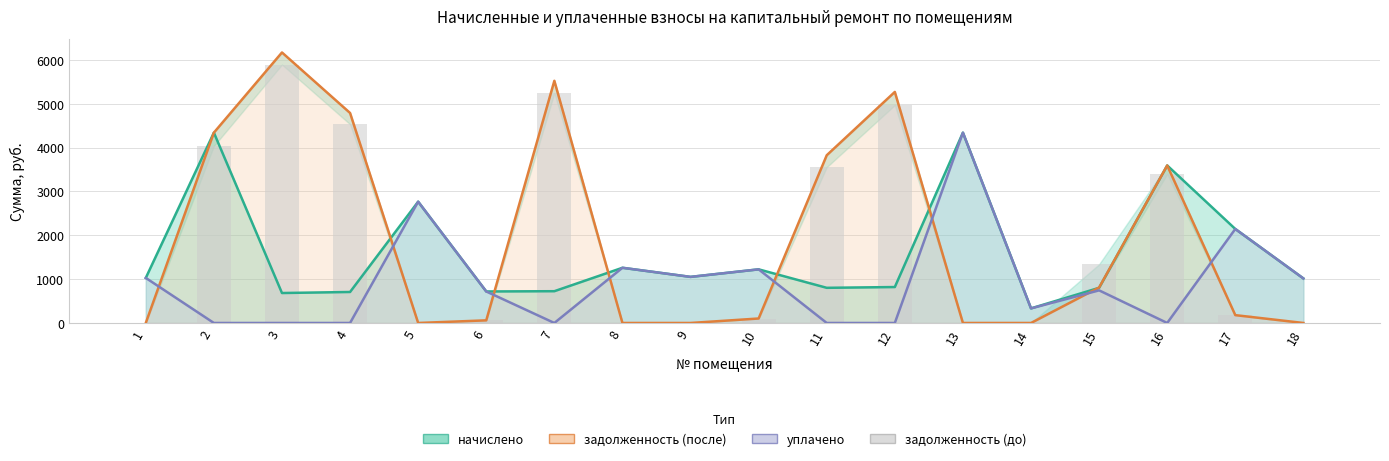

Reading left to right, extract all data points from this chart.

начислено: 1=1027.7	2=4342.1	3=683.2	4=706.9	5=2767.1	6=718.8	7=724.7	8=1259.3	9=1051.4	10=1223.6	11=802.0	12=819.7	13=4342.1	14=332.6	15=802.0	16=3593.7	17=2144.4	18=1015.8
задолженность (после): 1=0.0	2=4342.1	3=6171.6	4=4790.8	5=0.0	6=59.9	7=5524.7	8=0.0	9=0.0	10=102.0	11=3826.5	12=5271.2	13=0.0	14=0.0	15=809.4	16=3593.7	17=178.7	18=0.0
уплачено: 1=1027.7	2=0.0	3=0.0	4=0.0	5=2767.1	6=718.8	7=0.0	8=1259.3	9=1051.4	10=1223.4	11=0.0	12=0.0	13=4342.1	14=332.6	15=743.8	16=0.0	17=2144.4	18=1015.8
задолженность (до): 1=0.0	2=4039.2	3=5895.2	4=4533.9	5=0.0	6=59.9	7=5246.5	8=0.0	9=0.0	10=102.0	11=3556.2	12=4971.9	13=0.0	14=0.0	15=1339.2	16=3397.7	17=178.7	18=0.0